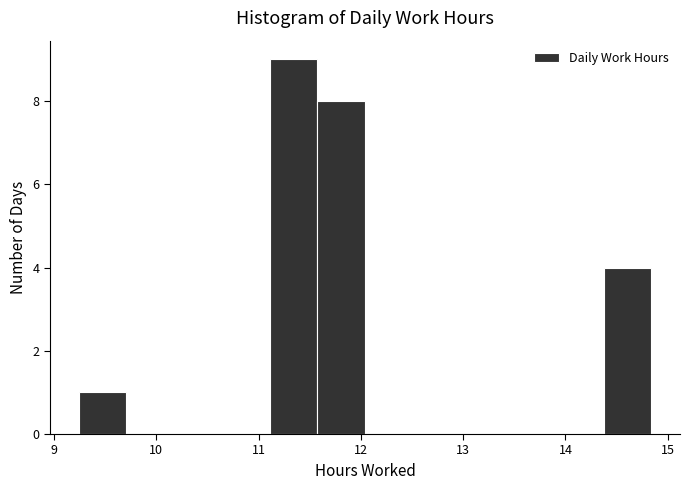

How tall is the bar that spans 11.1 to 11.6 on the x-axis? Neither the bar edges nor the heights are printed on the chart, so give them approximately, as read against the axes.

9